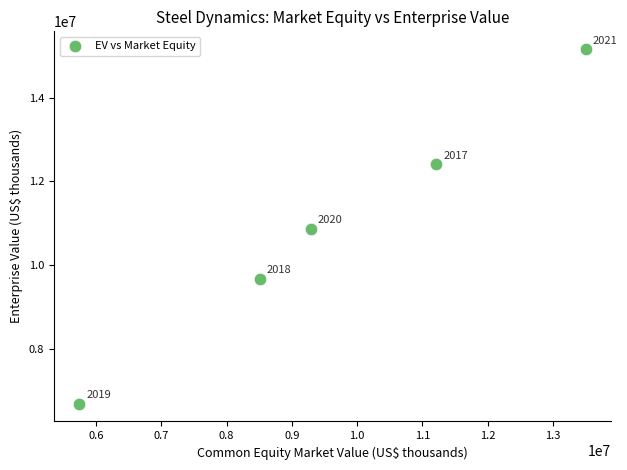

What is the average Y value?

10957885